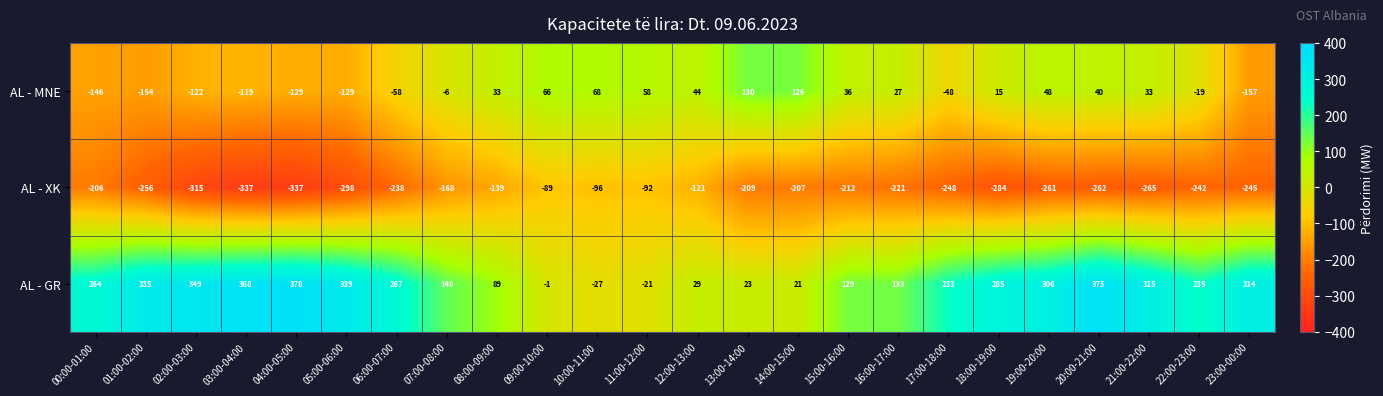

What is the total value across all series at 09:00-10:00?

-24